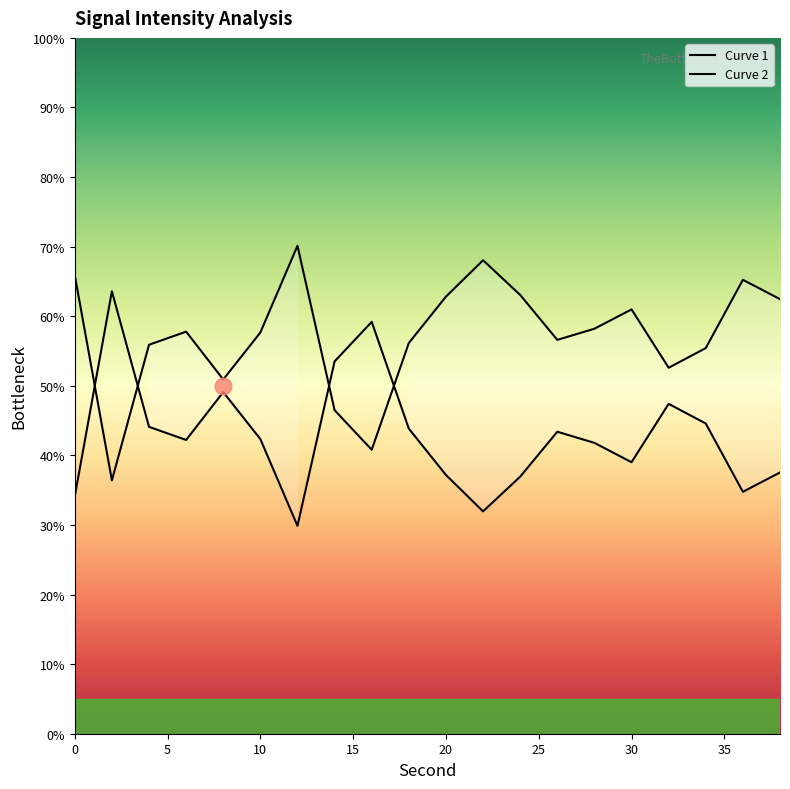

What is the value of the 2nd point from the left?

36.4